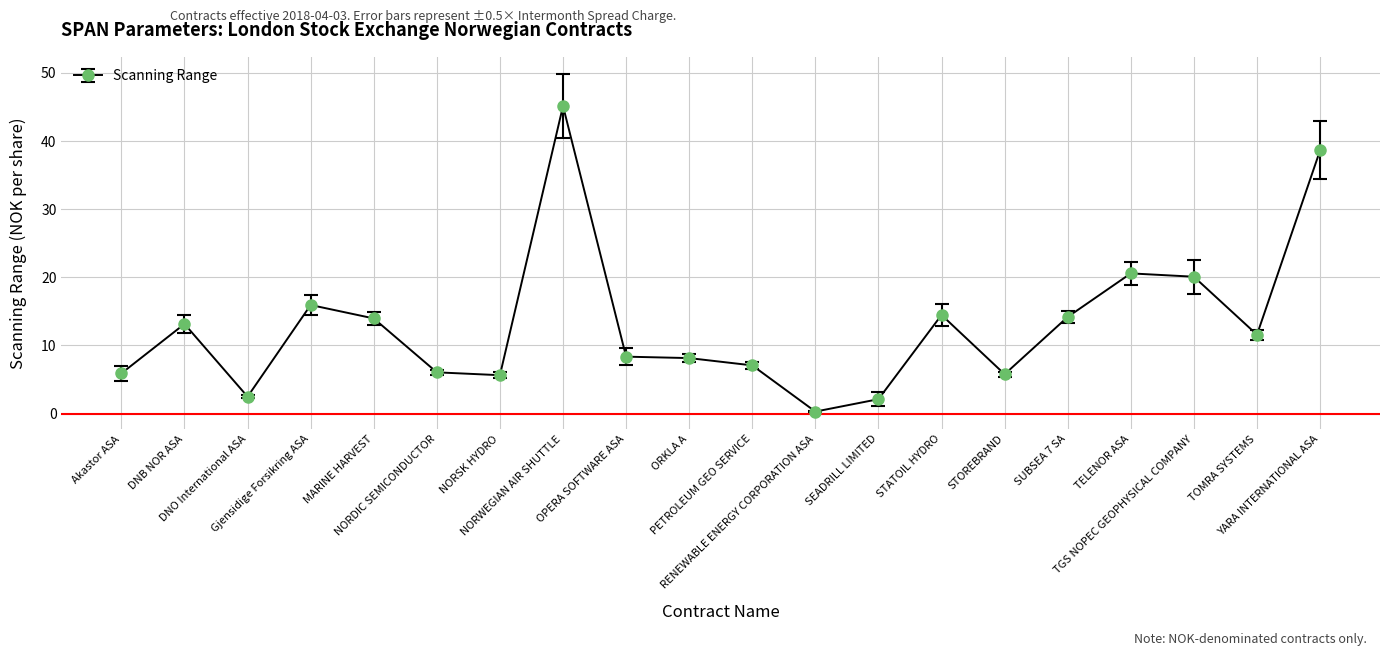

What is the value of the 5th point from the left?

14.0